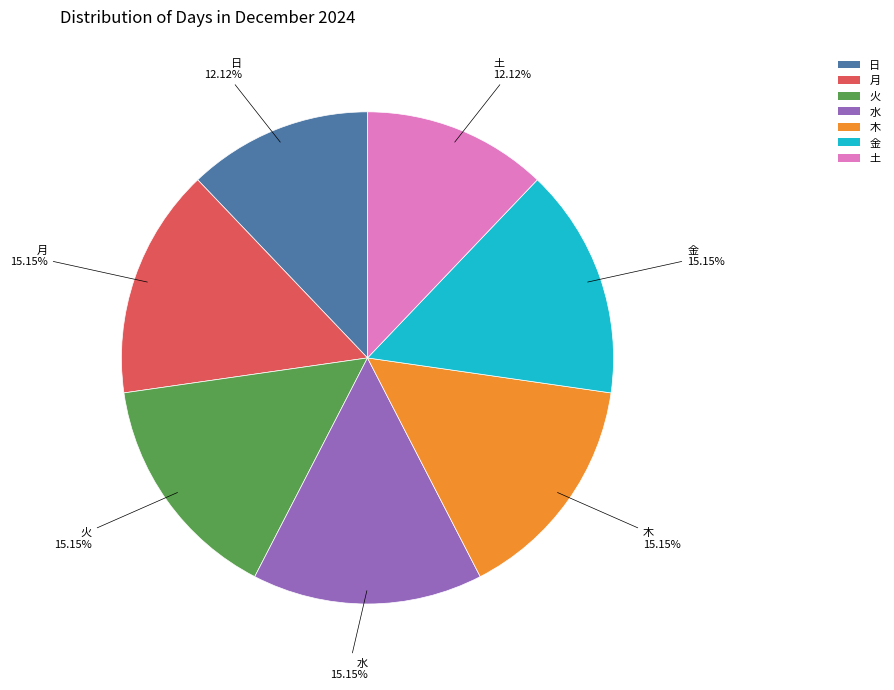

Does 金 account for over 50% of the chart?

No